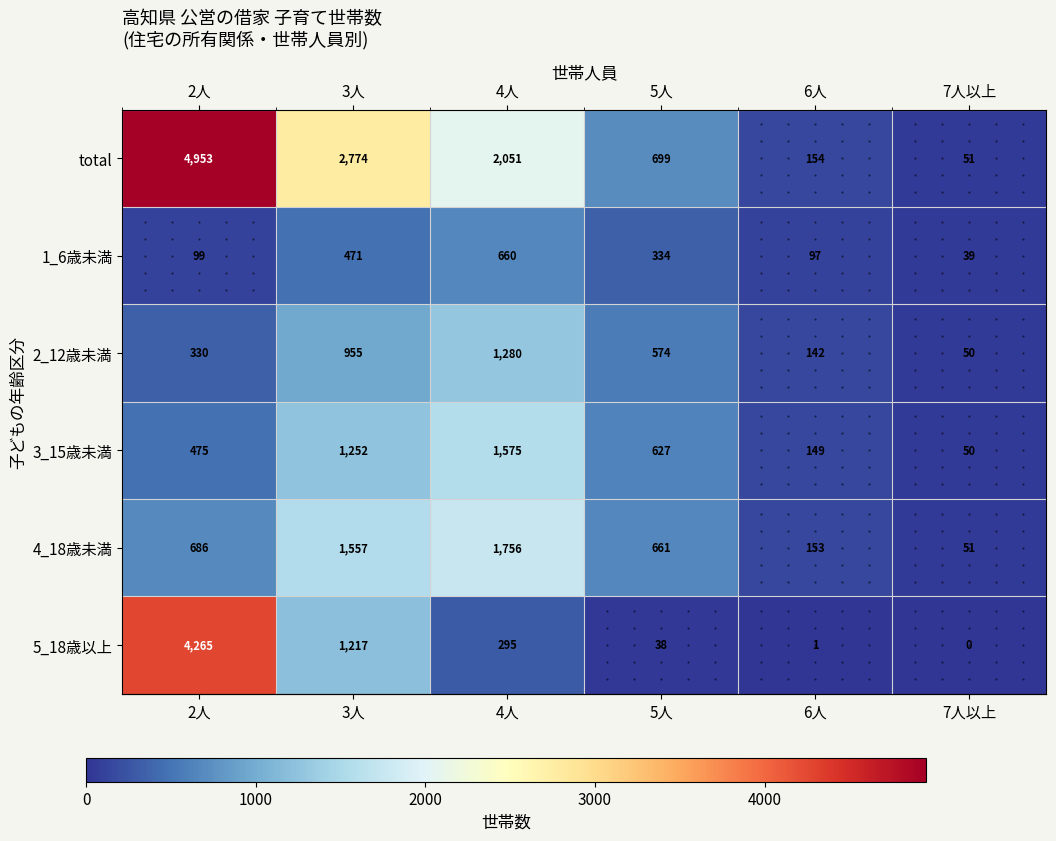

The 2_12歳未満 series shows 20 at 7人以上. True or false?

False